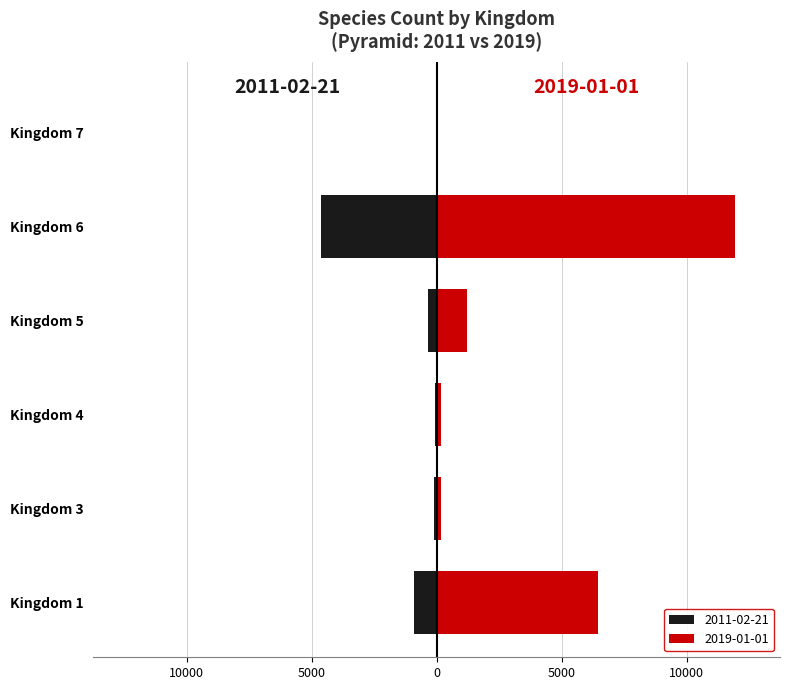

Read the 2011-02-21 value at Kingdom 5.

362